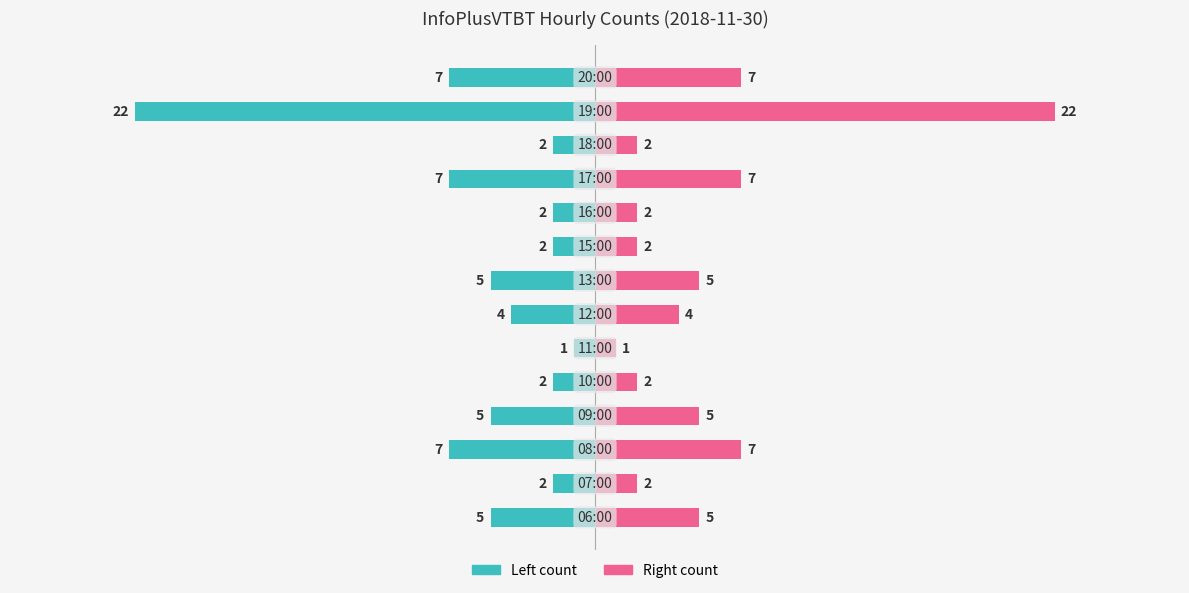

Rank the series at 20 from lowest to highest value.

Left (teal), Right (pink)